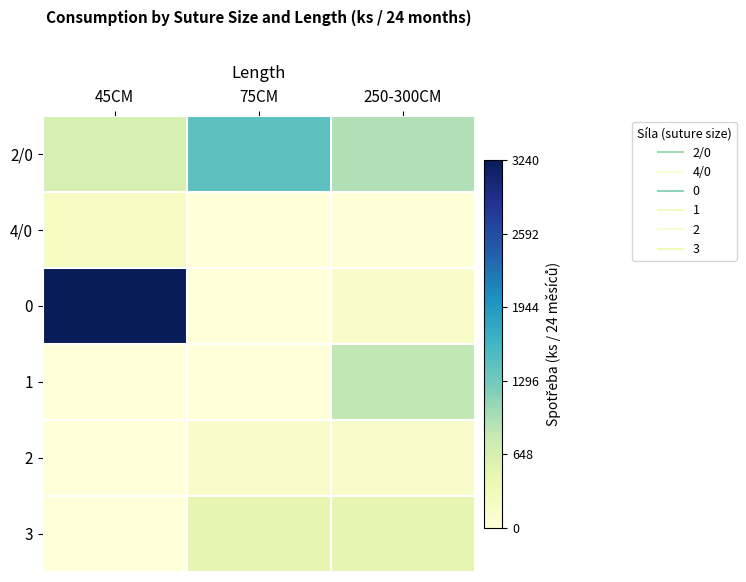

What is the difference between the highest and lowest values at 75CM?

1440